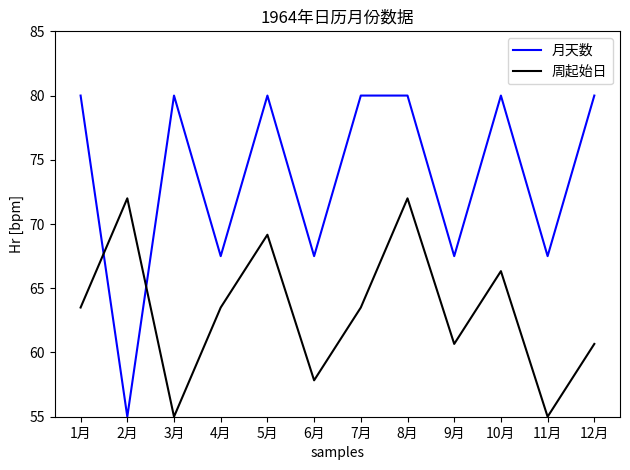

List the series in order of their peak value, lowest first.

周起始日, 月天数